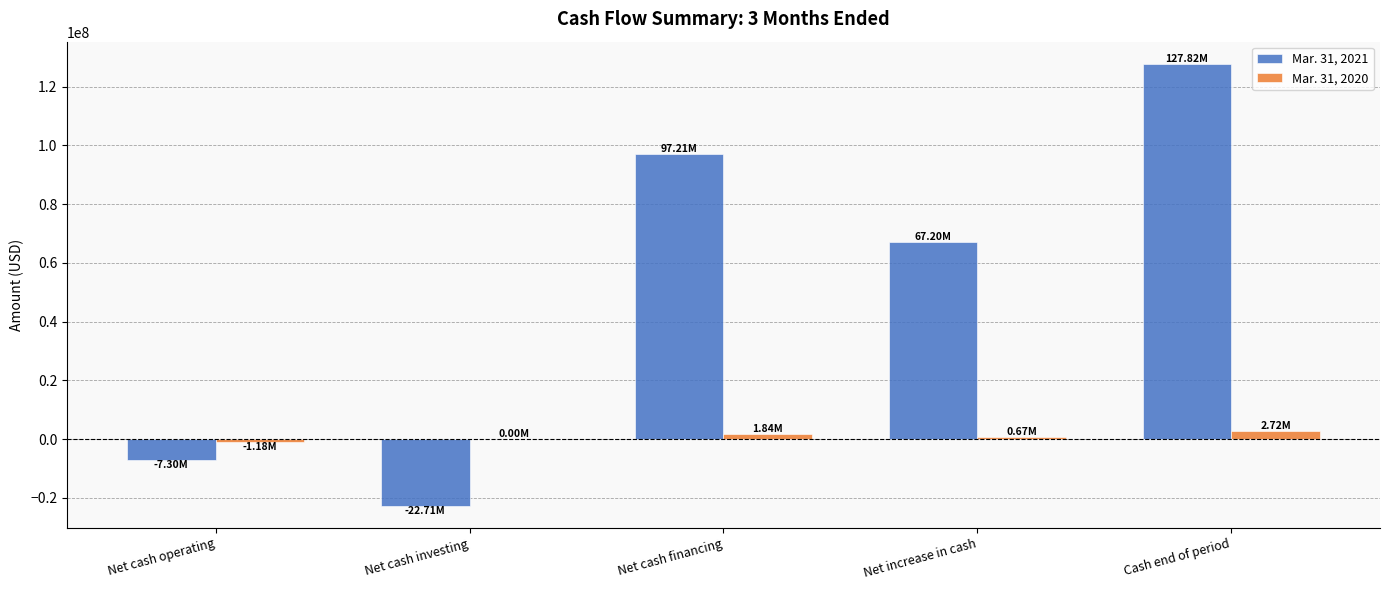

What are all the series names shown in the legend?

Mar. 31, 2021, Mar. 31, 2020